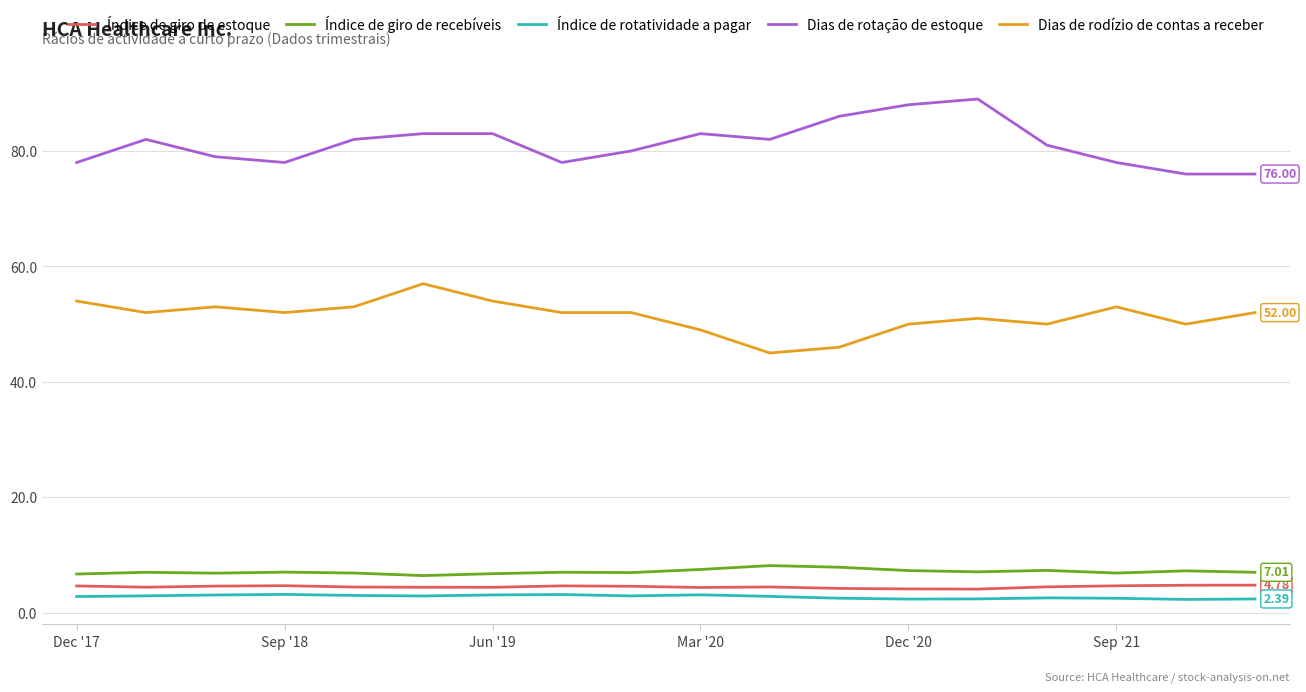

Rank the series by their maximum value, from highest to lowest.

Dias de rotação de estoque, Dias de rodízio de contas a receber, Índice de giro de recebíveis, Índice de giro de estoque, Índice de rotatividade a pagar